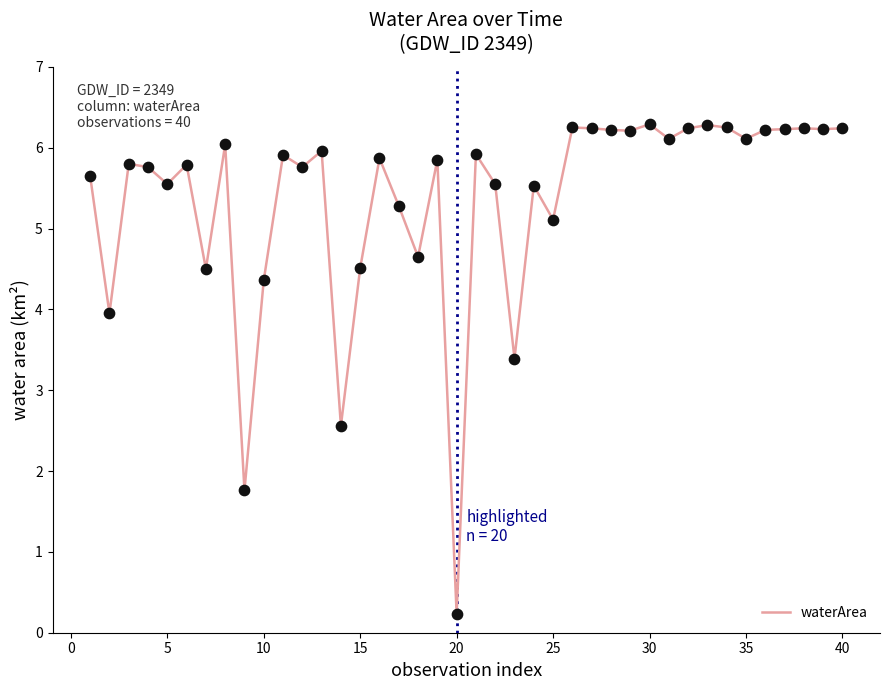

What is the difference between the maximum and minimum values?

6.1